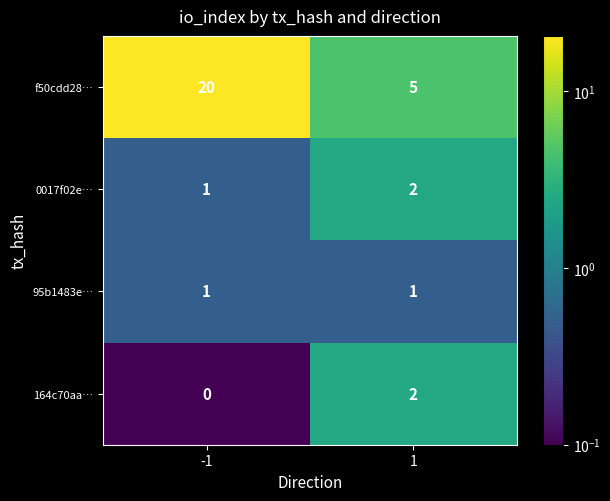

Is the value of 95b1483e… at -1 greater than the value of 0017f02e… at 1?

No